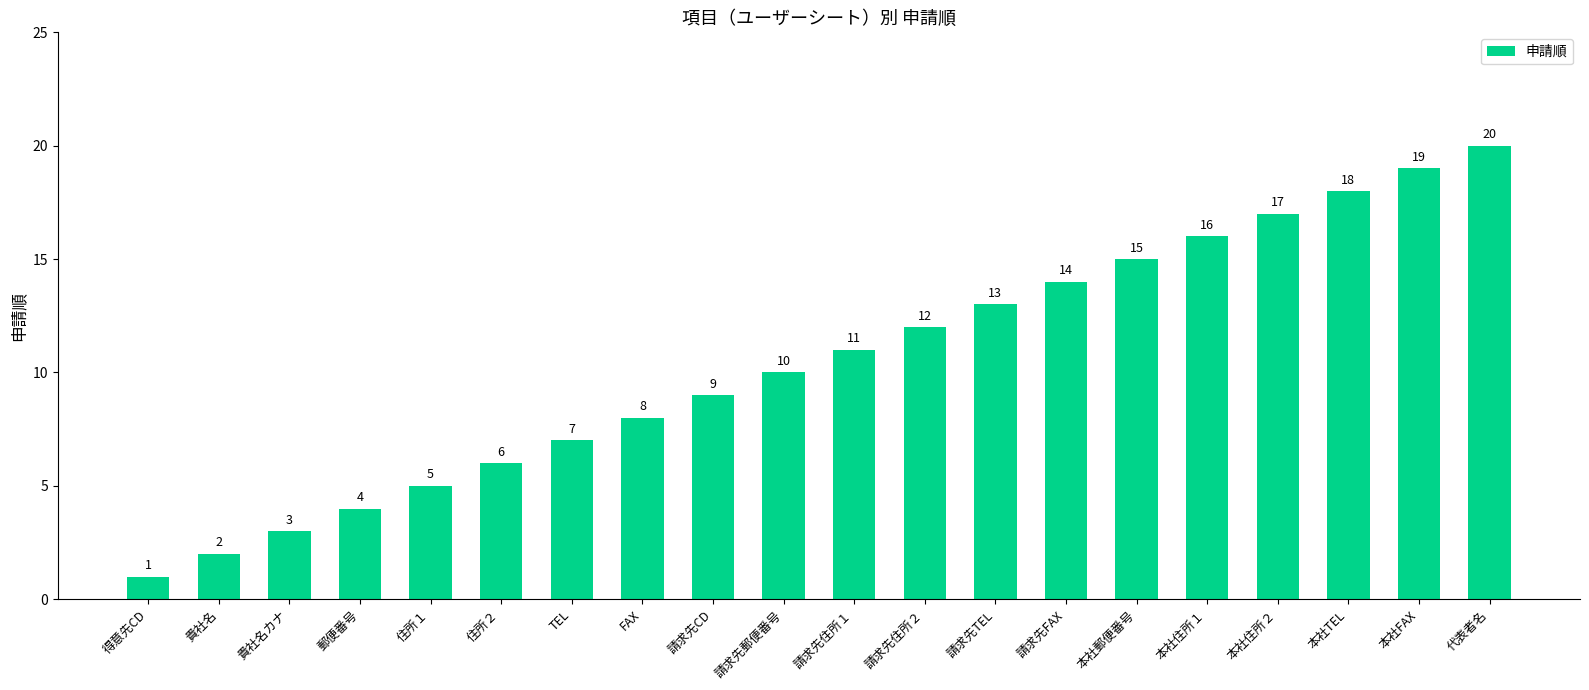

What is the minimum value shown in the chart?

1